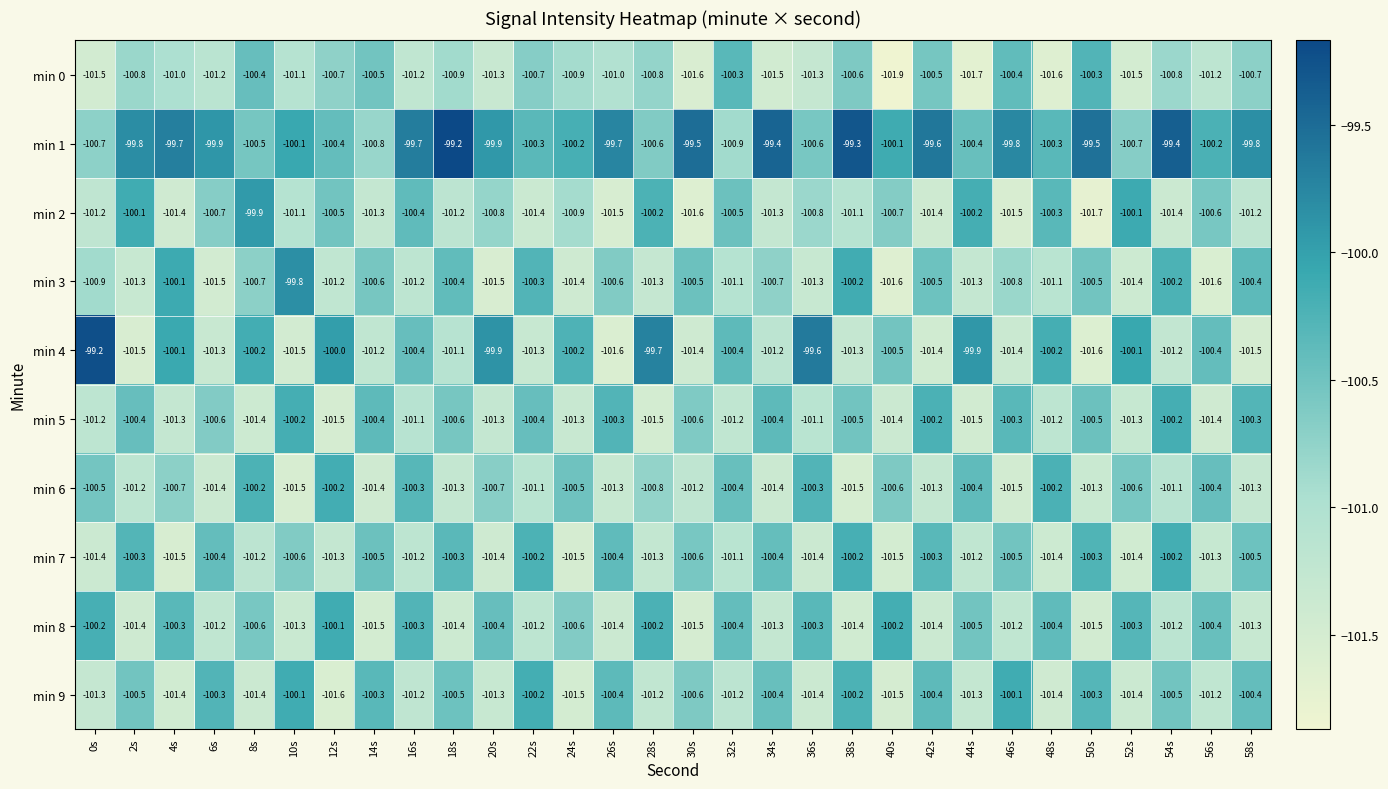

What is the sum of all min 4 values?

-3021.3